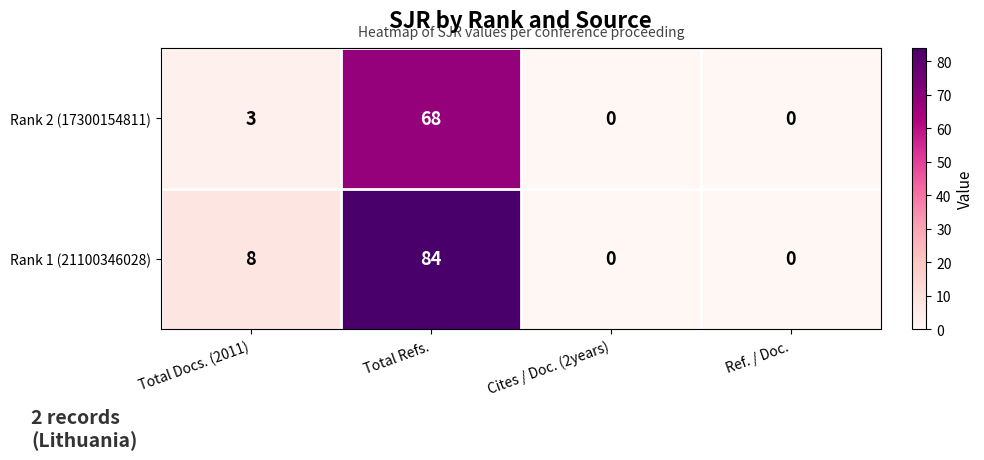

What is the total value across all series at Total Docs. (2011)?

11